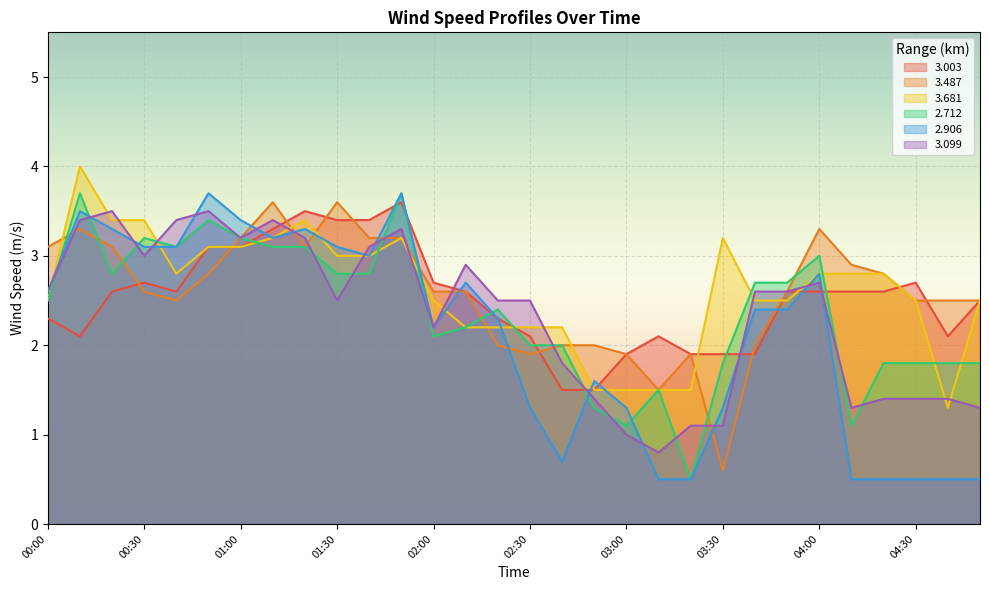

In 3.099, how many points are lower than both neighbors (excluding endpoints)?

6